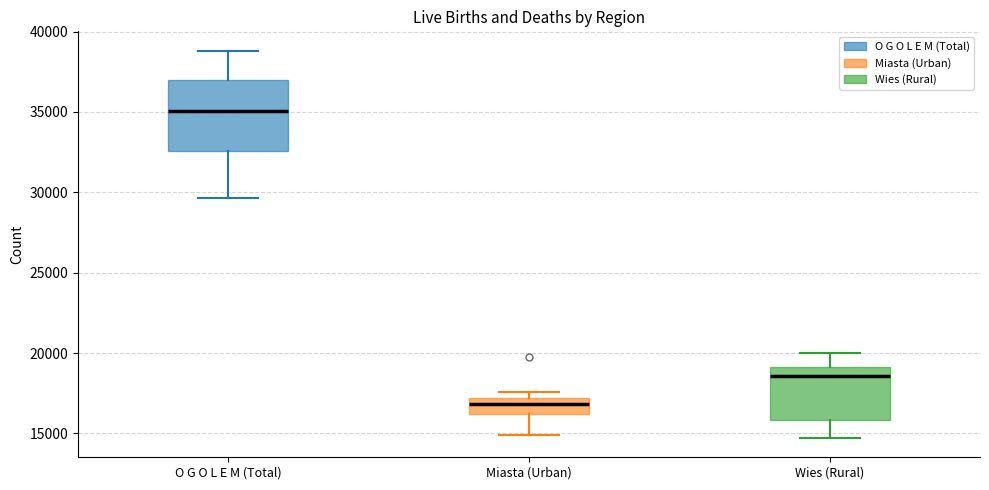

Where is the lower edge of the box for Miasta (Urban) on the y-axis? The values are not printed on the chart, so give them approximately, as read against the axis.

16000